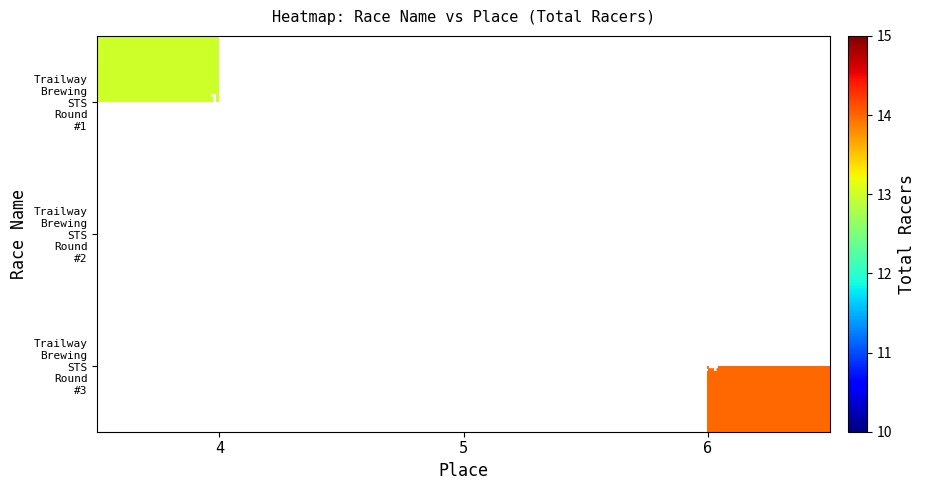

What is the maximum value shown in the chart?

14.0